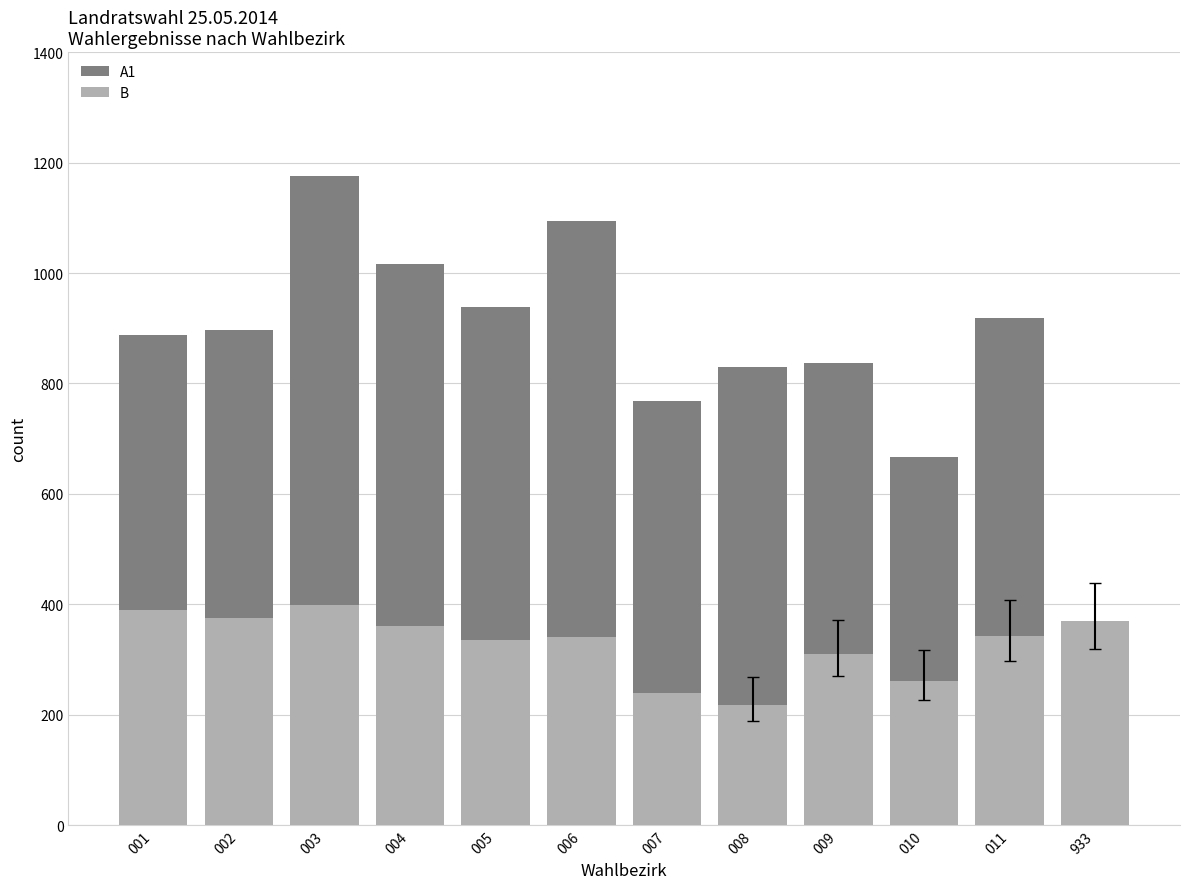

Reading right to left, what are all the values shown in this chart?

A1: 0	919	667	837	830	768	1095	938	1017	1175	897	887
B: 369	342	262	311	218	239	340	335	360	399	376	390